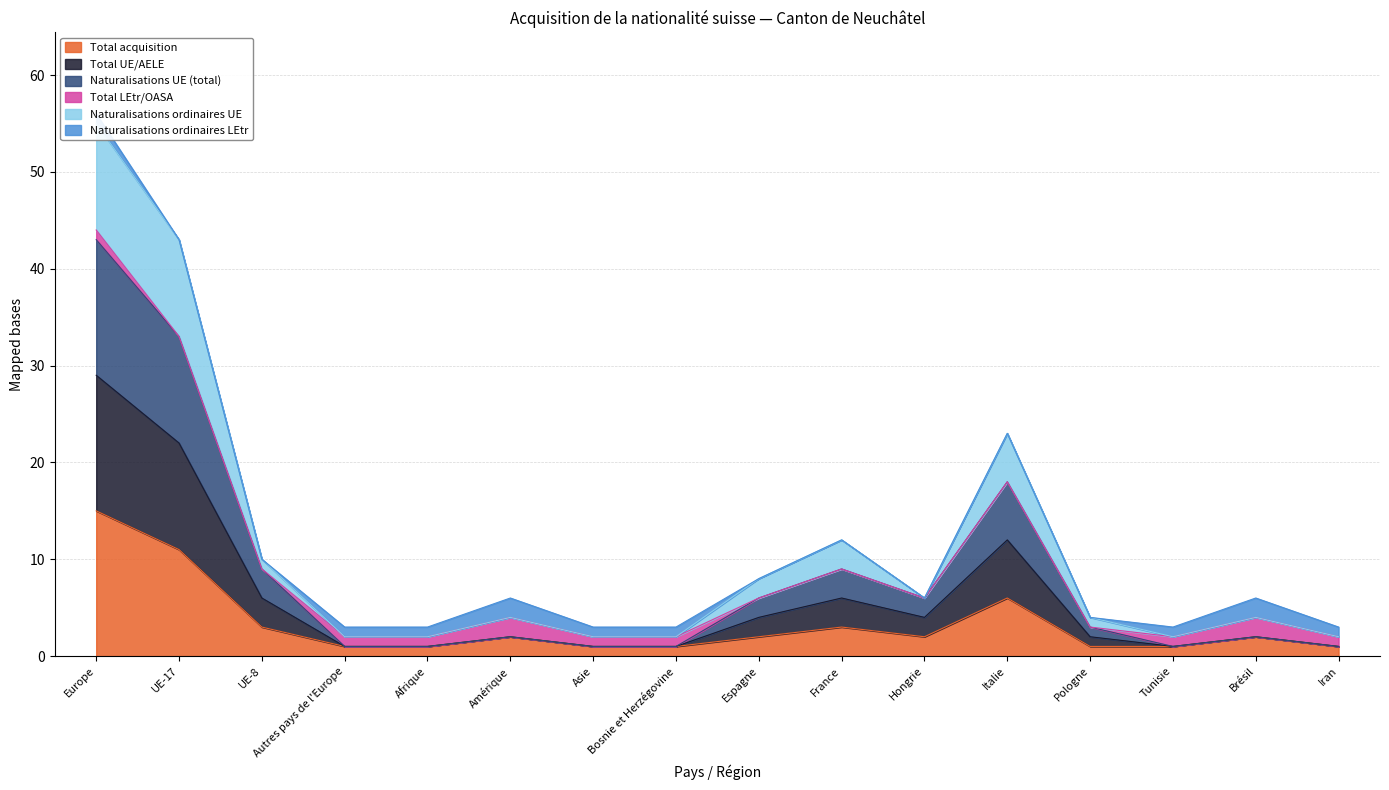

What is the lowest value of the Naturalisations ordinaires UE series?

2